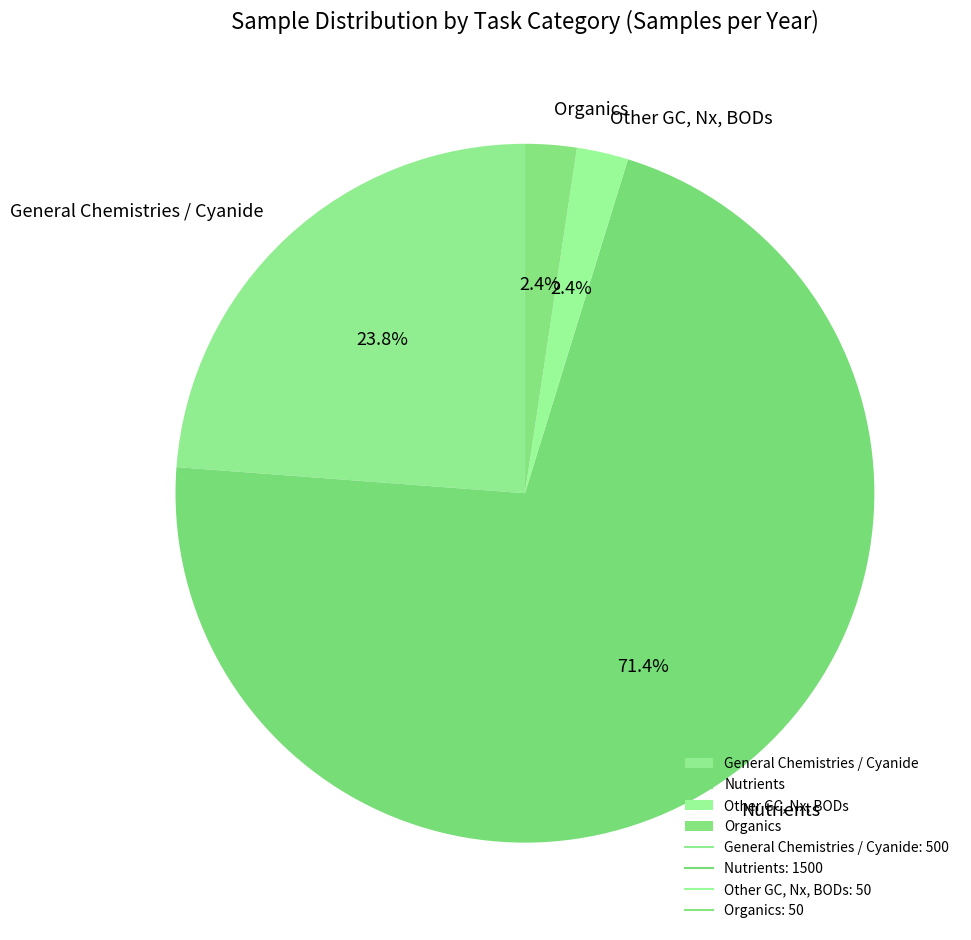

How many slices are in this pie chart?

4